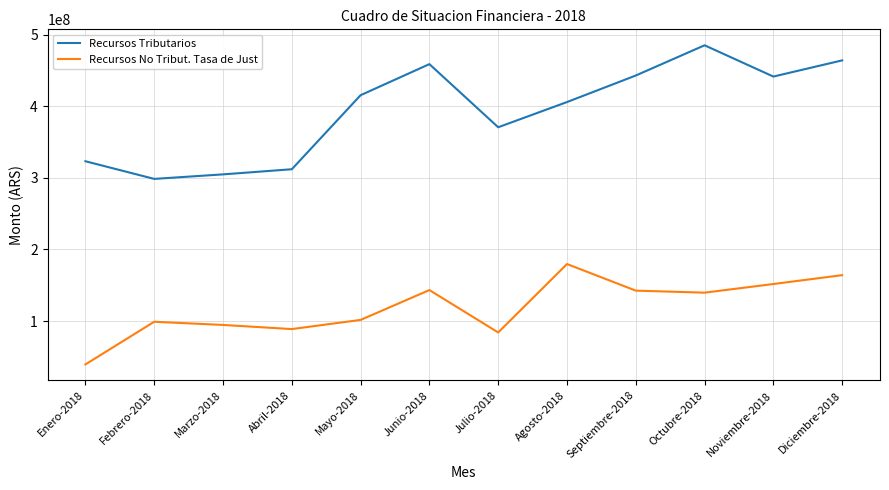

Rank the series at Enero-2018 from lowest to highest value.

Recursos No Tribut. Tasa de Just, Recursos Tributarios